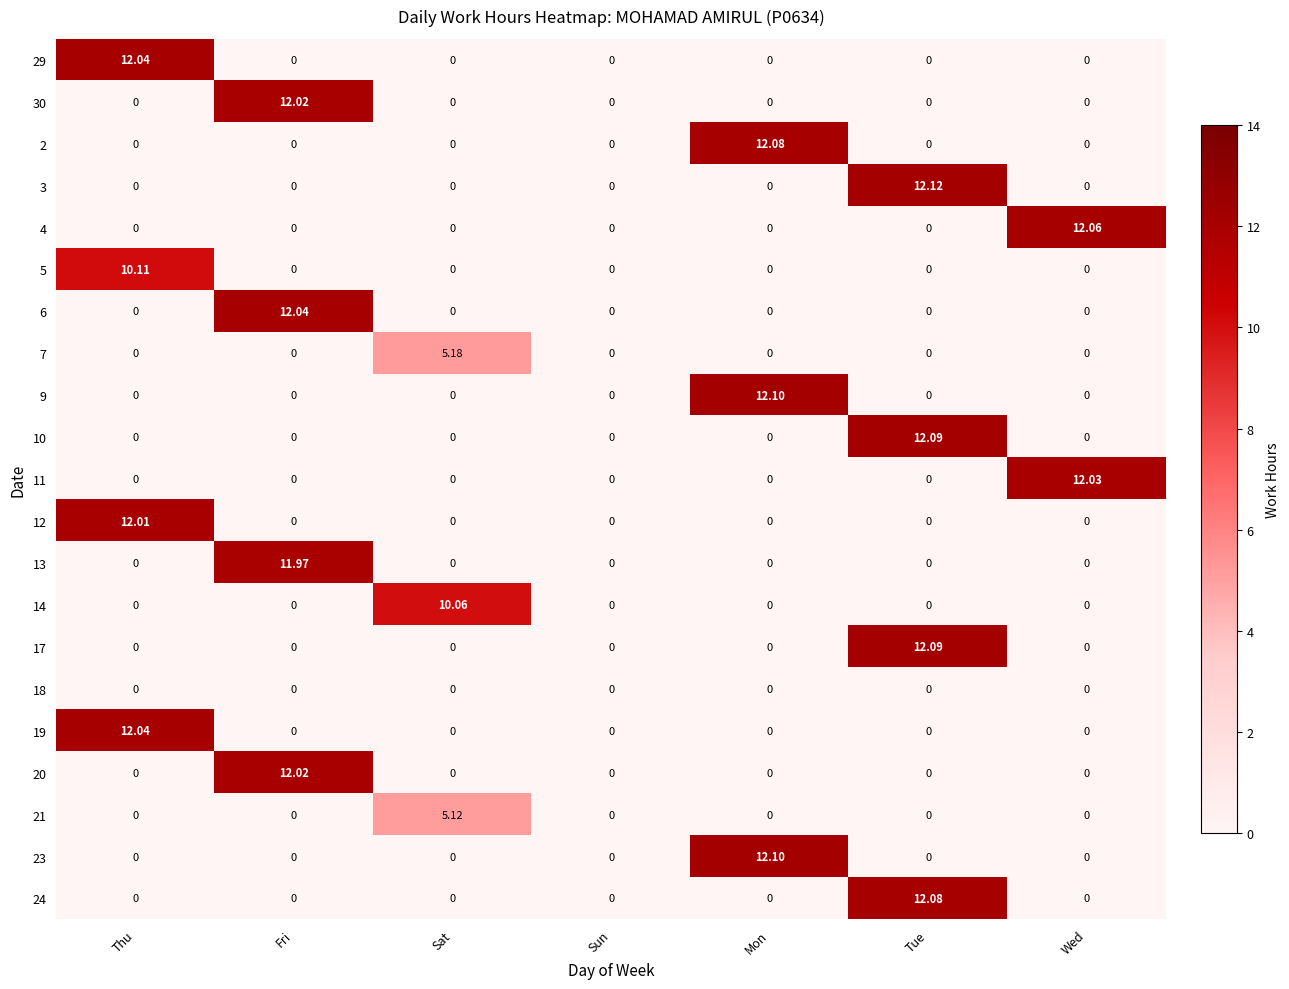

What is the total value across all series at Mon?

36.3